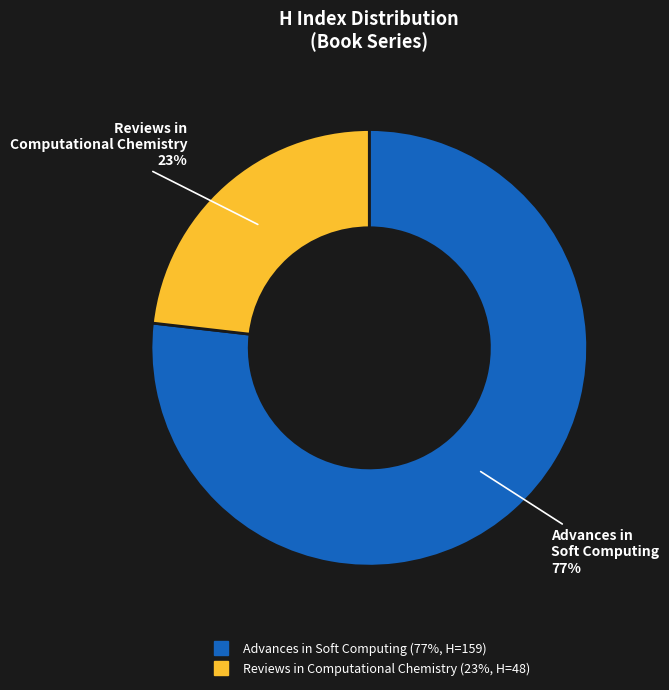

Is the sum of Advances in Soft Computing and Reviews in Computational Chemistry greater than half?

Yes